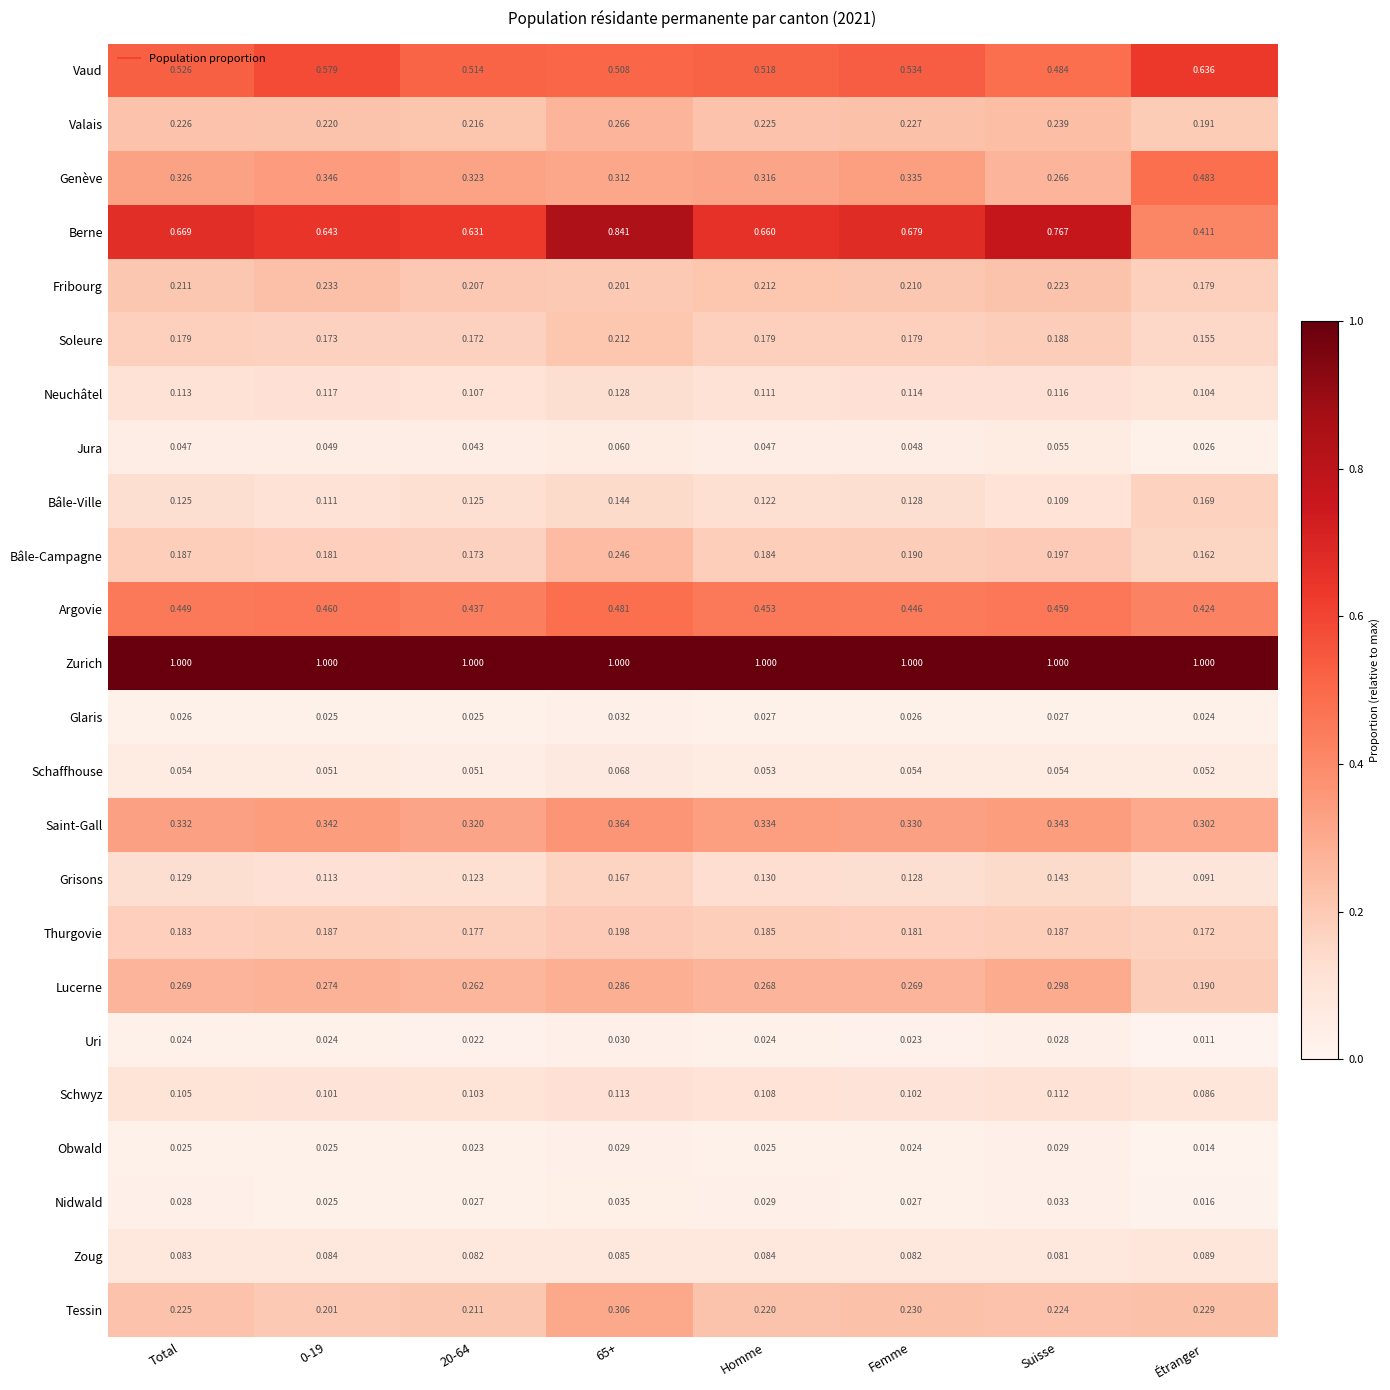

Between 20-64 and Homme, which series saw the biggest shift?

Berne